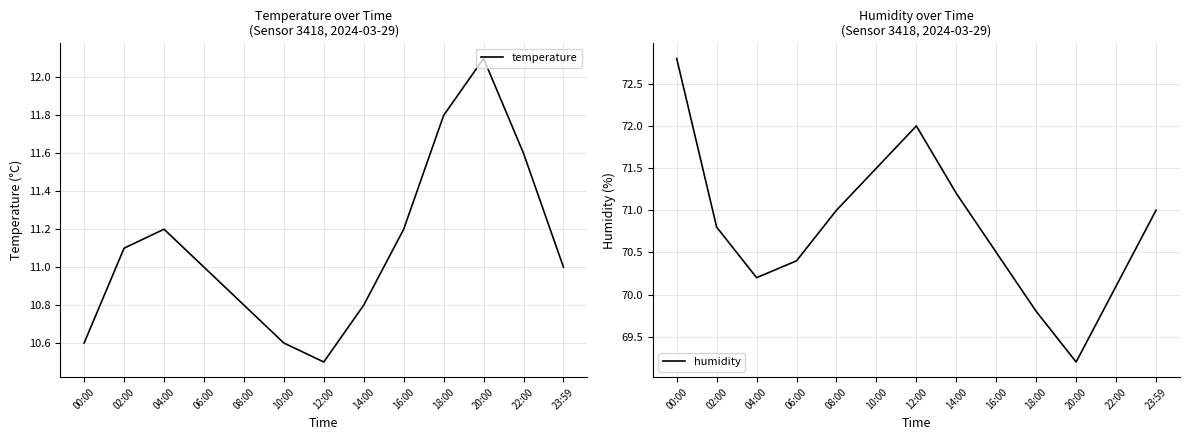

How many interior local peaks does the temperature series have?

2